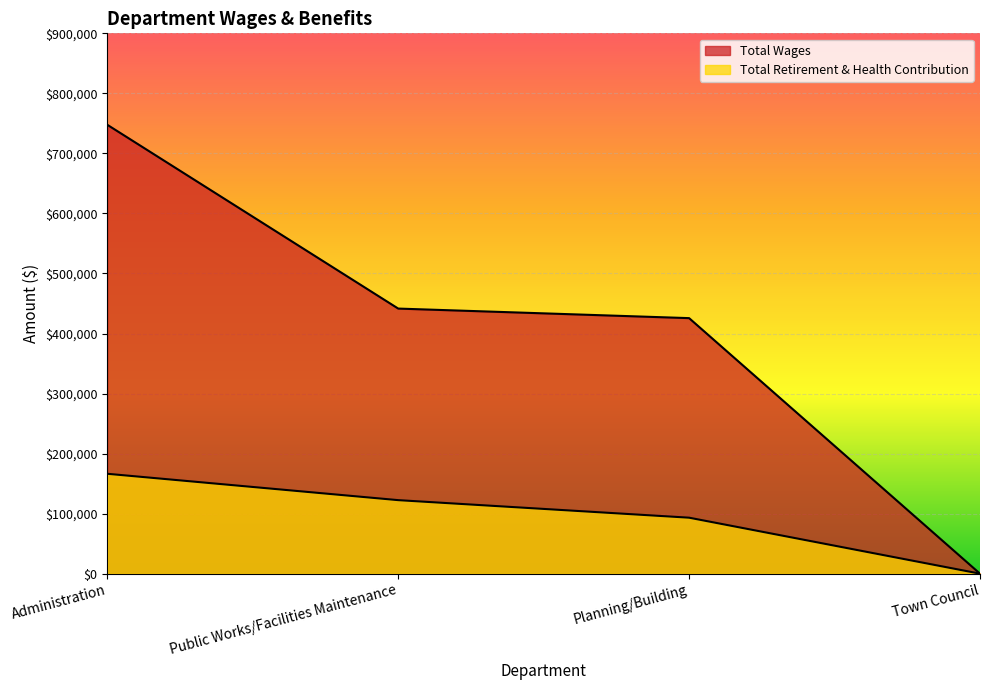

How many data points does each series have?

4